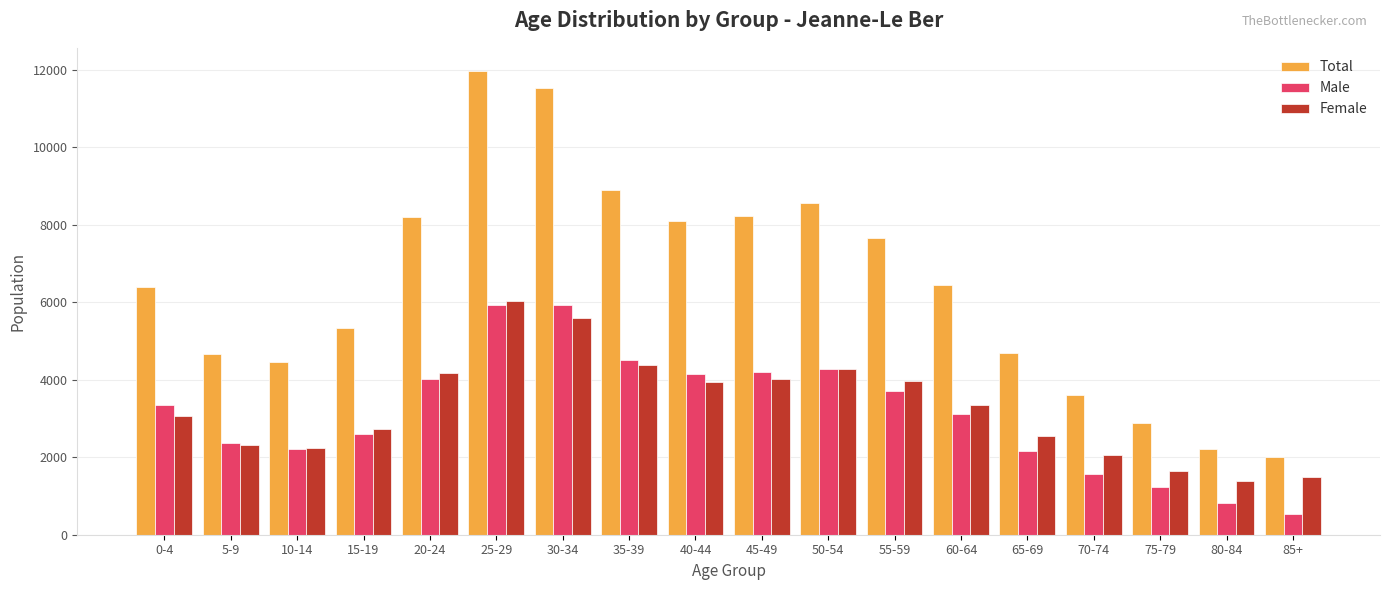

What is the total value across all series at 30-34?

23050